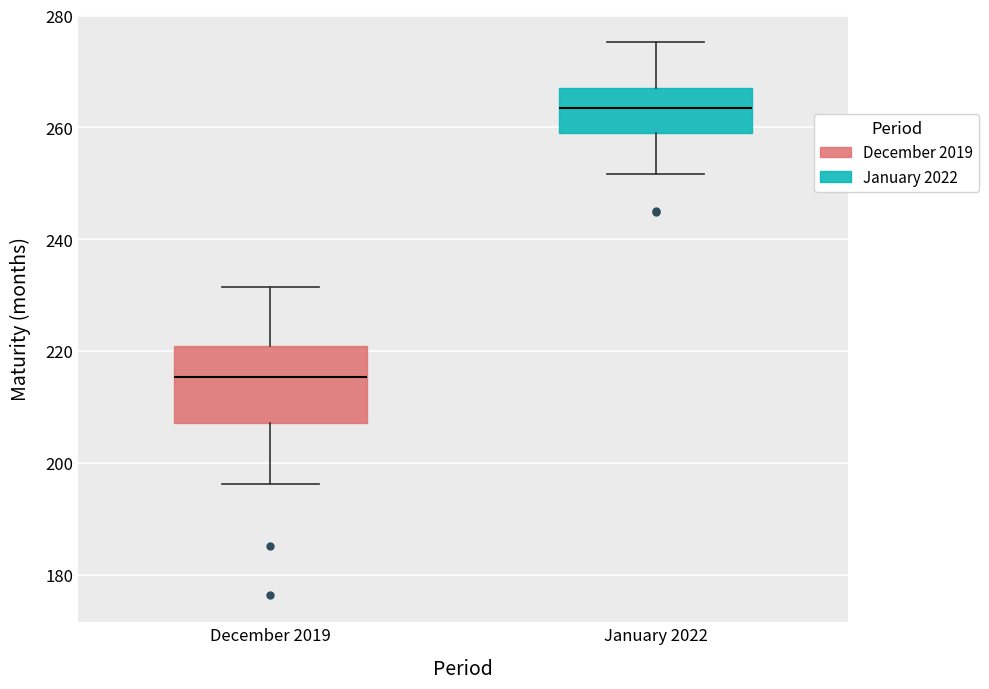

Where is the lower edge of the box for January 2022 on the y-axis? The values are not printed on the chart, so give them approximately, as read against the axis.

258